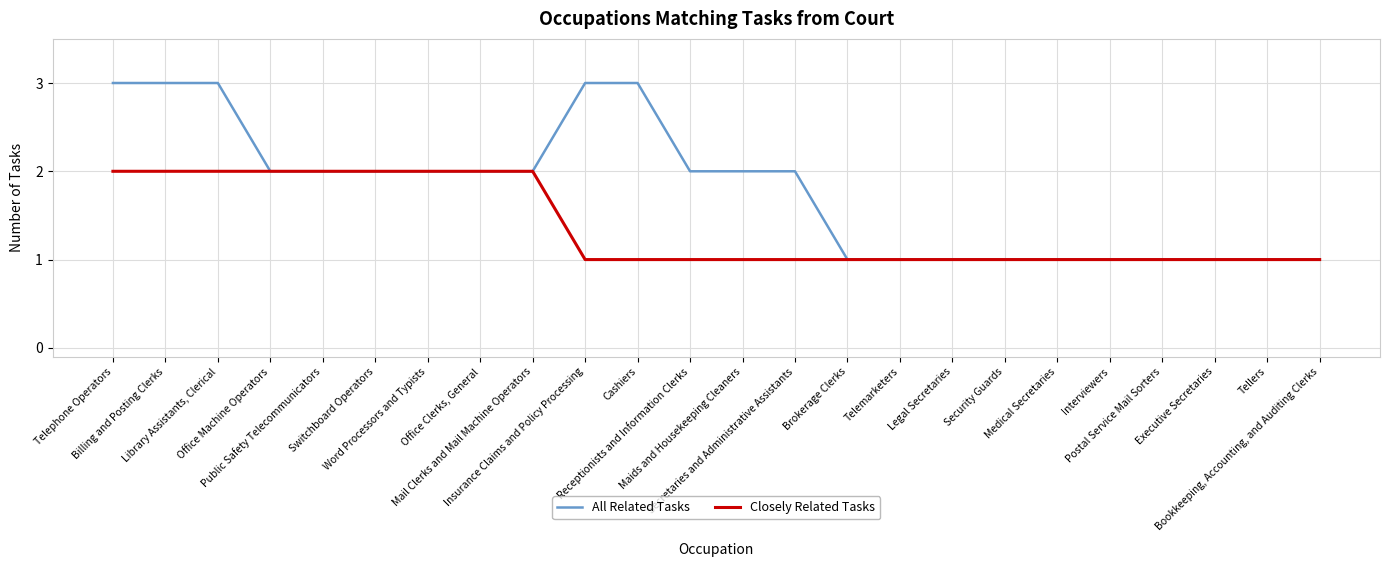

Which series has the widest spread of values?

All Related Tasks